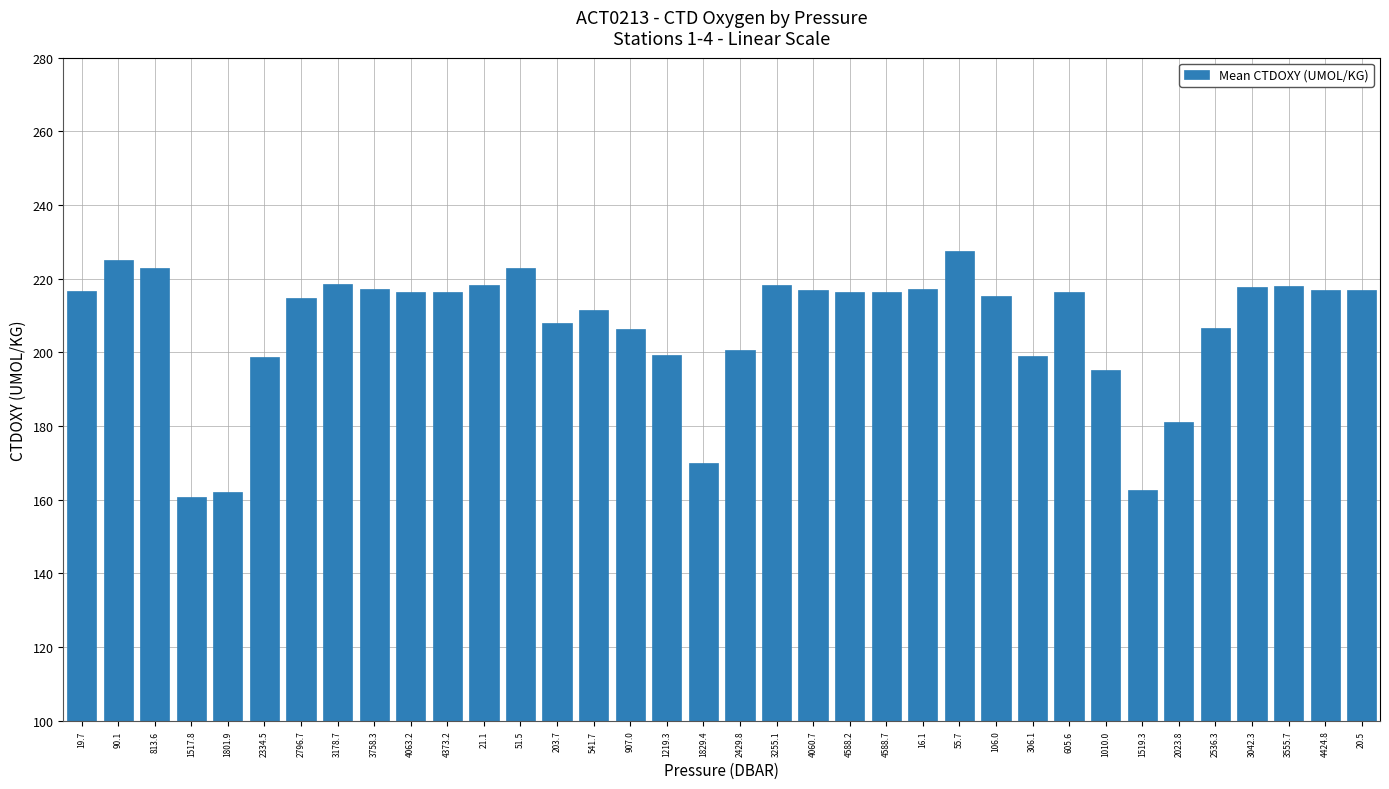

What position from the left is 3178.7?

8